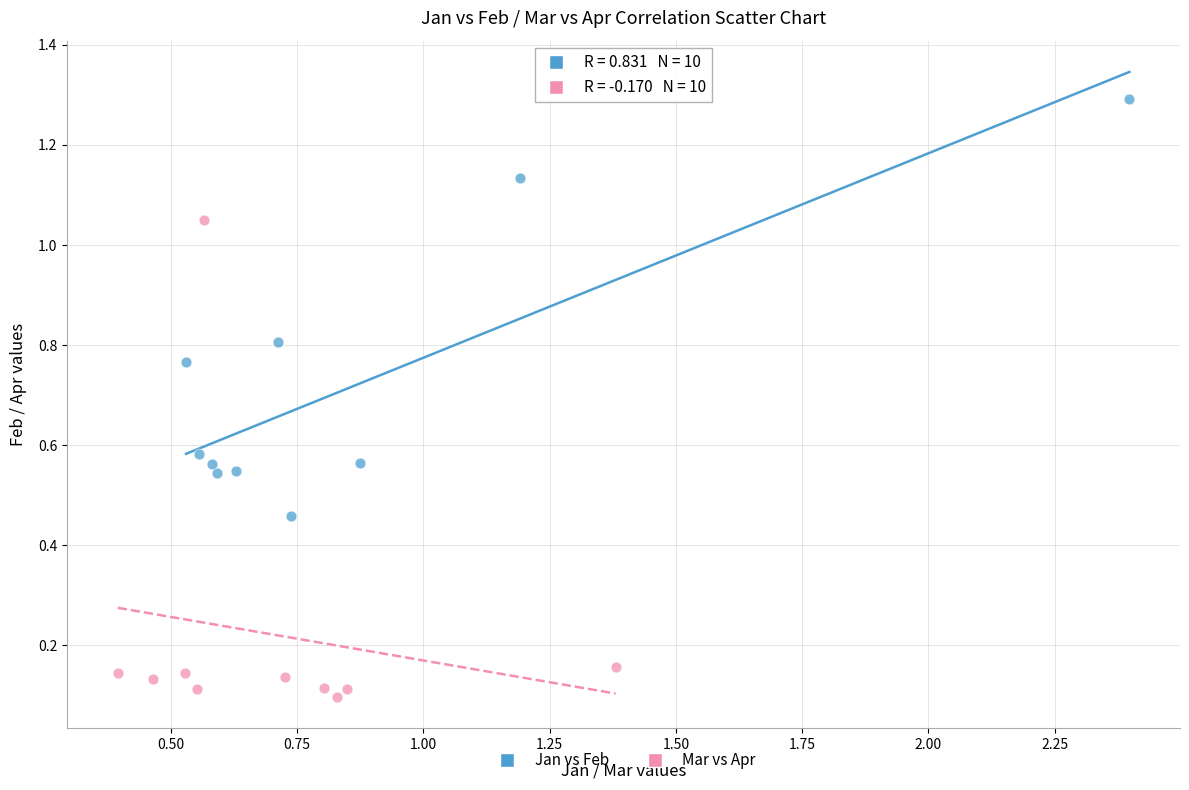

Which series contains the highest Y value?

Jan vs Feb